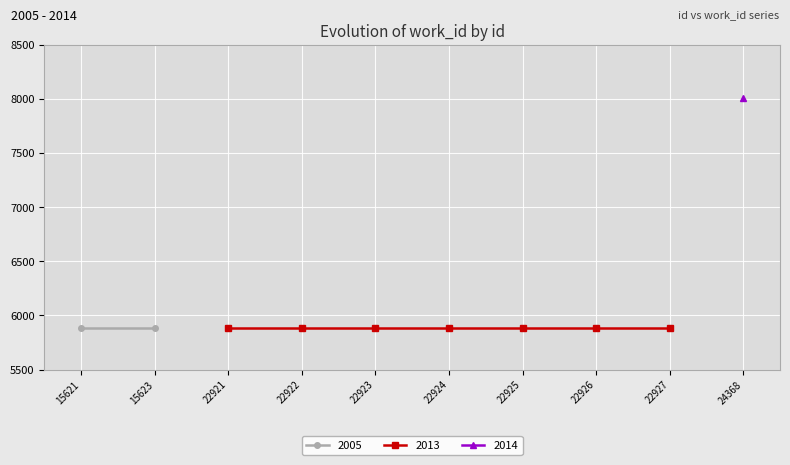

What is the ratio of the value at 24368 to the value at 15623?

1.4